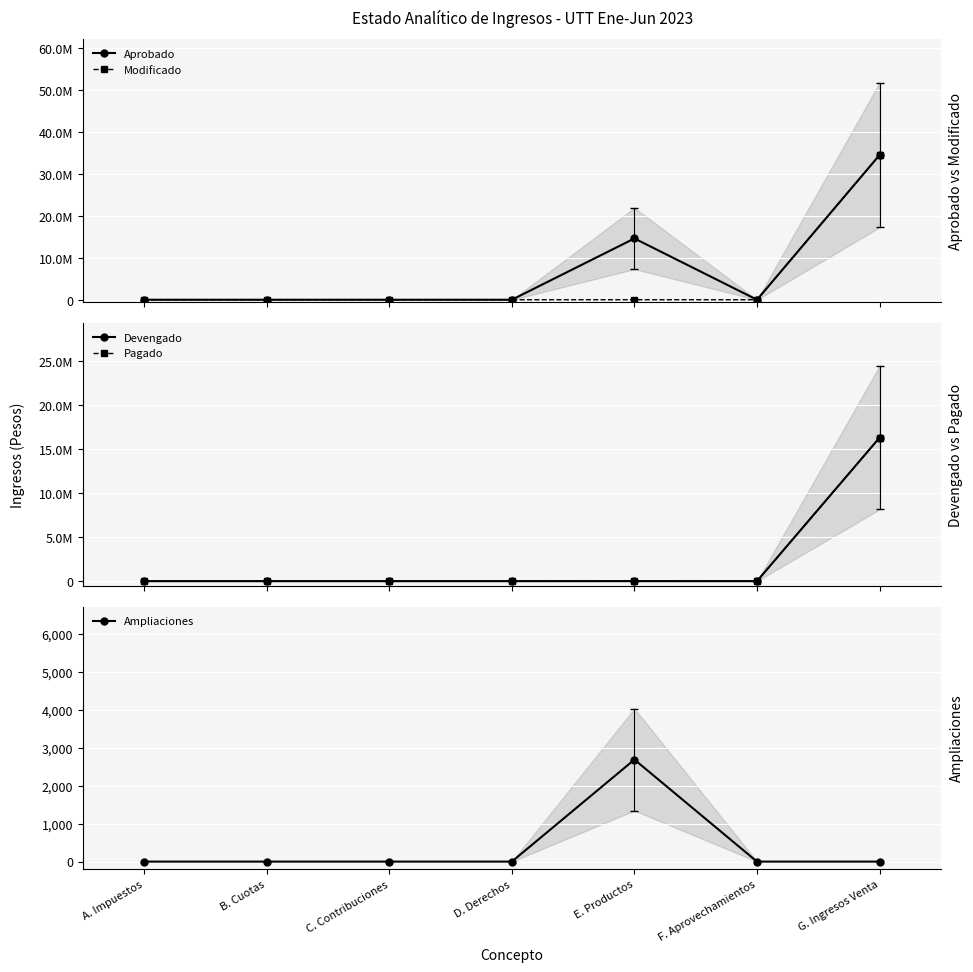

What is the label of the 3rd point from the right?

E. Productos